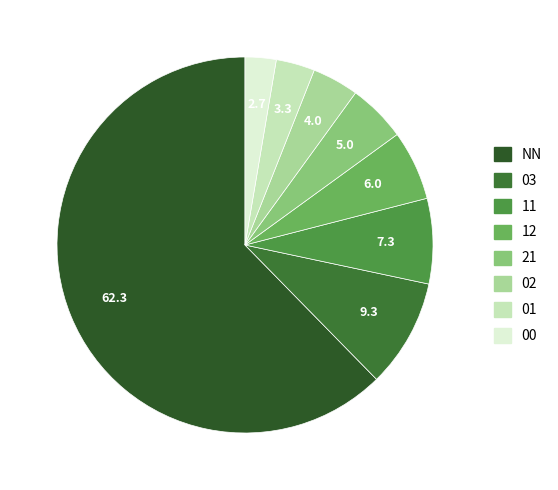

To the nearest percent, what portion does 21 represent?

5%